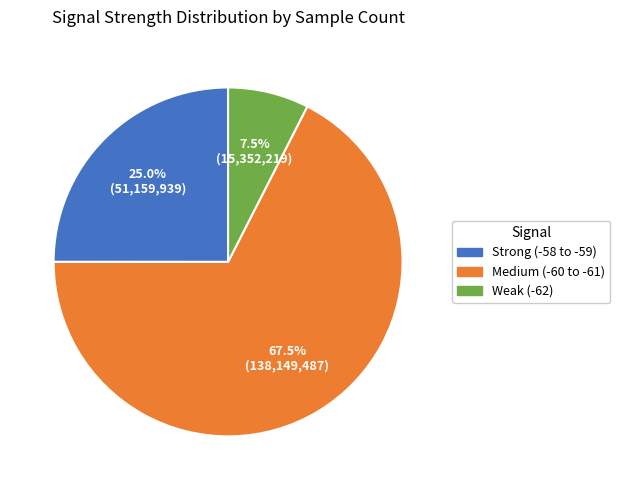

Which category has the biggest portion of the pie?

Medium (-60 to -61)